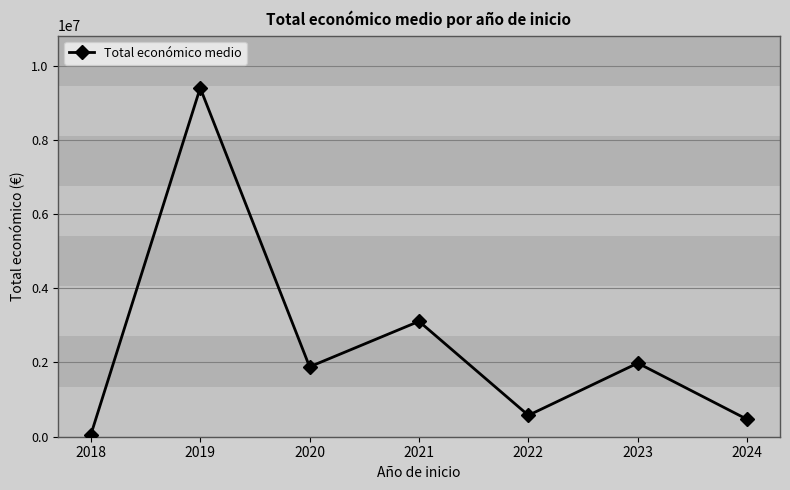

List the labels in order of value, smallest first.

2018, 2024, 2022, 2020, 2023, 2021, 2019